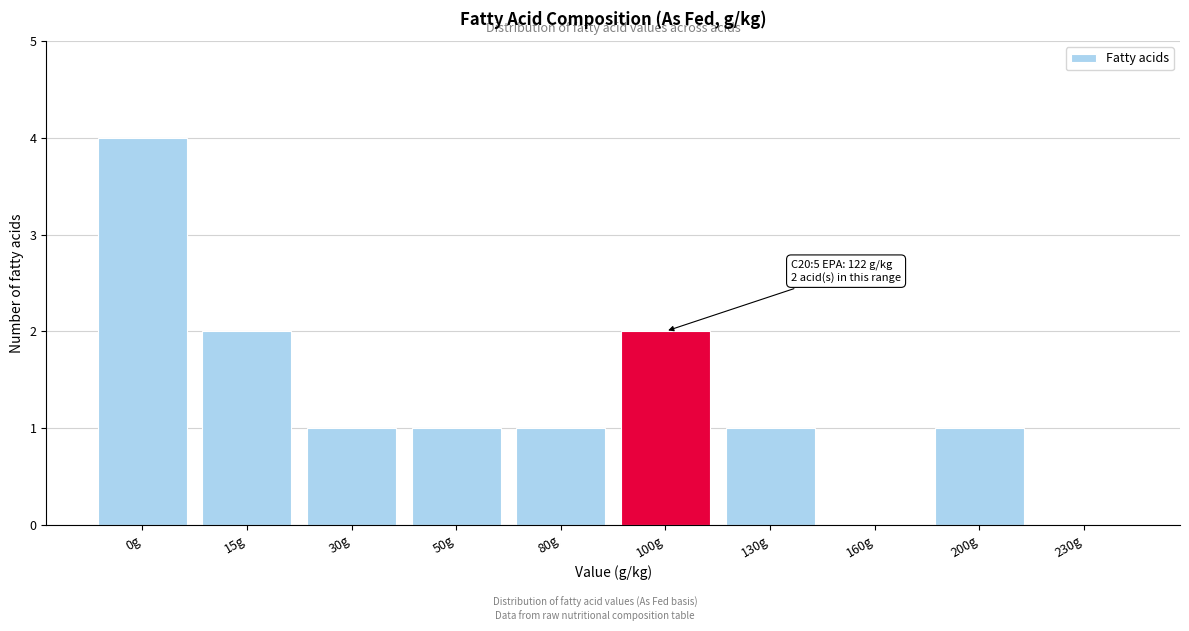

Reading right to left, extract all data points from this chart.

230g=0	200g=1	160g=0	130g=1	100g=2	80g=1	50g=1	30g=1	15g=2	0g=4